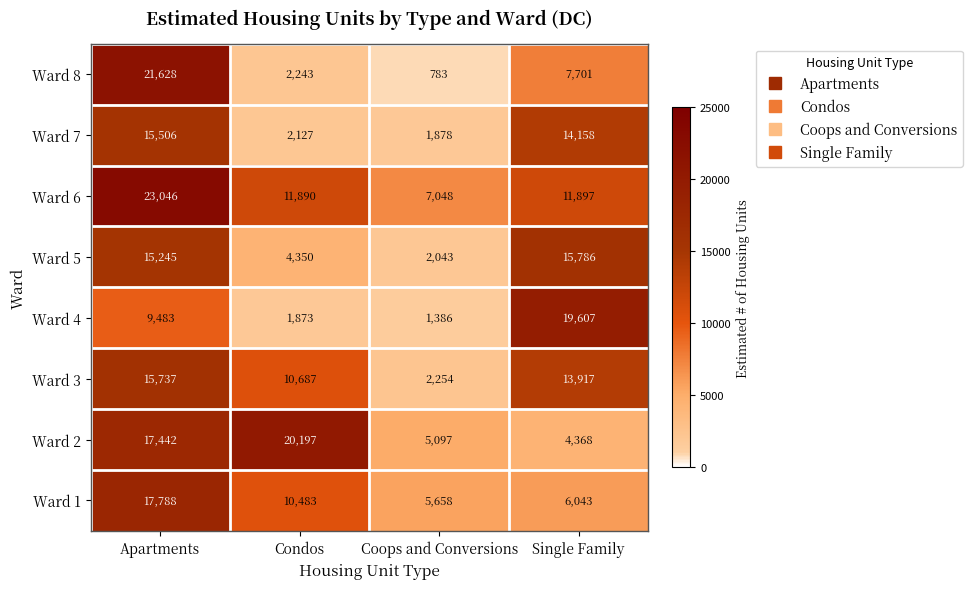

At which category is the sum across all series the highest?

Apartments